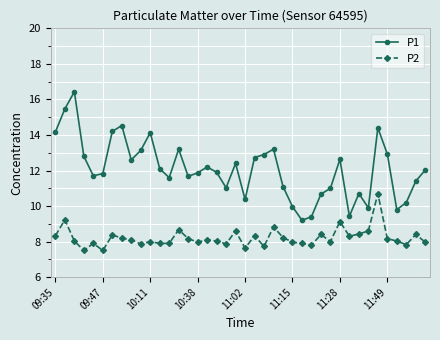

What is the greatest value displayed?

16.4